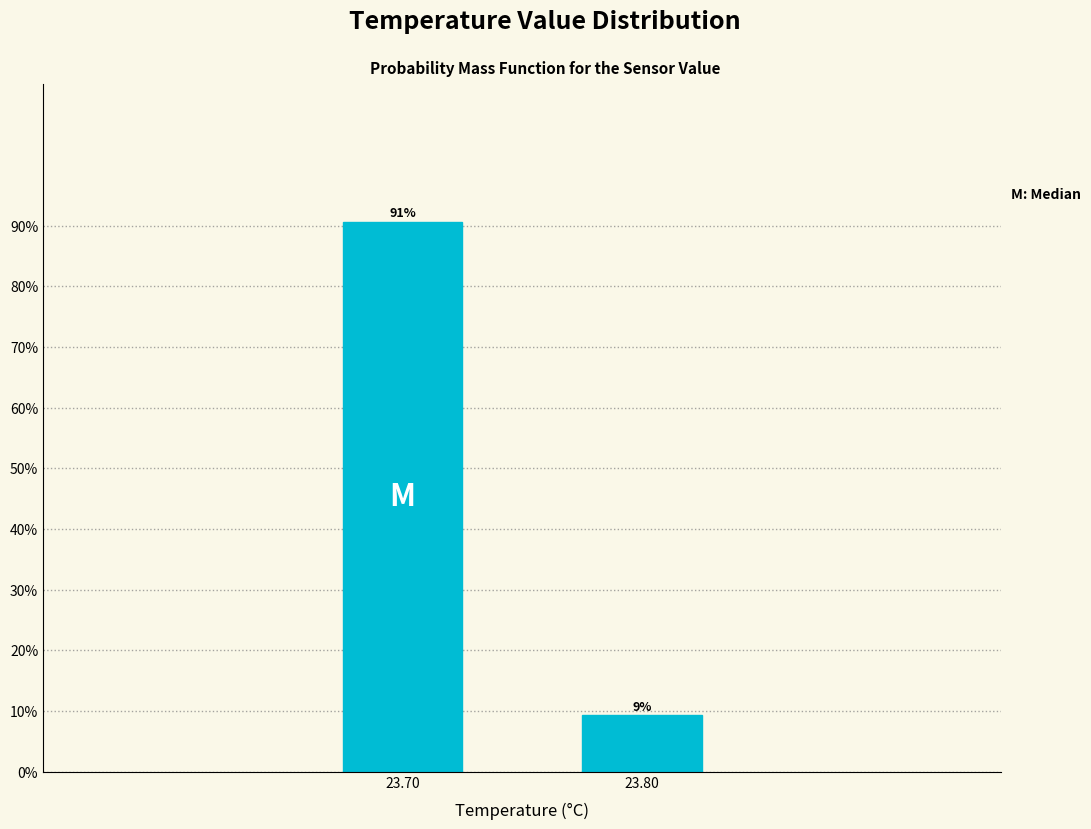

What is the value of the 2nd bar from the left?

9.3